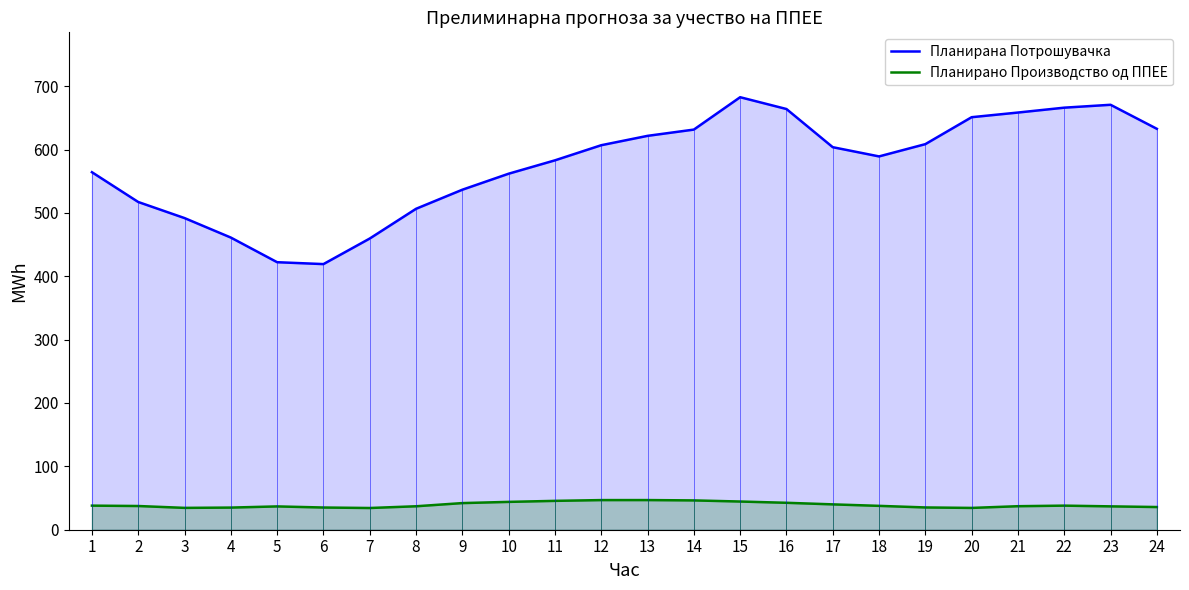

Which series changed the most between 6 and 22?

Планирана Потрошувачка